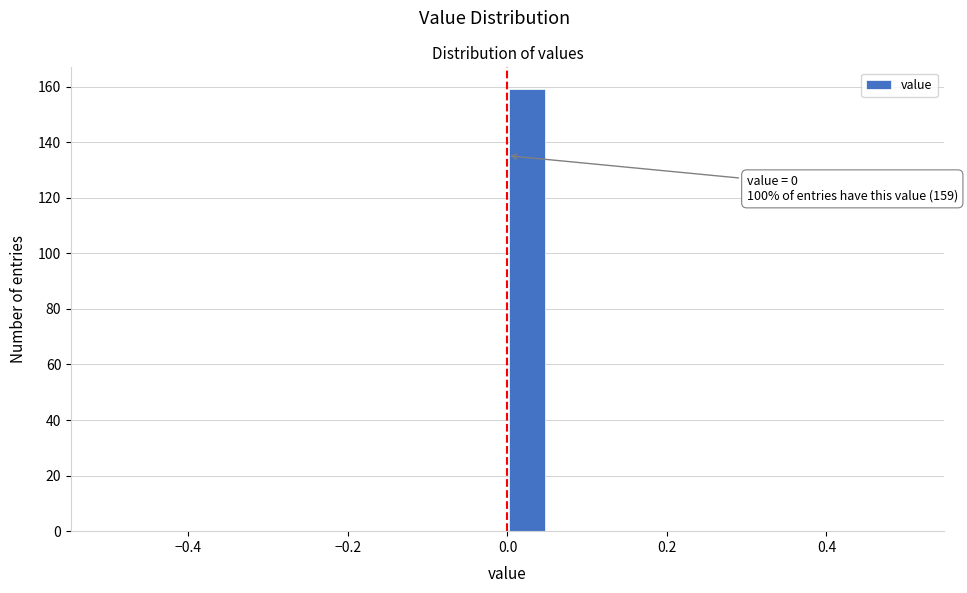

Read against the x-axis, roughly where is the centre of the tallest bar?

0.02